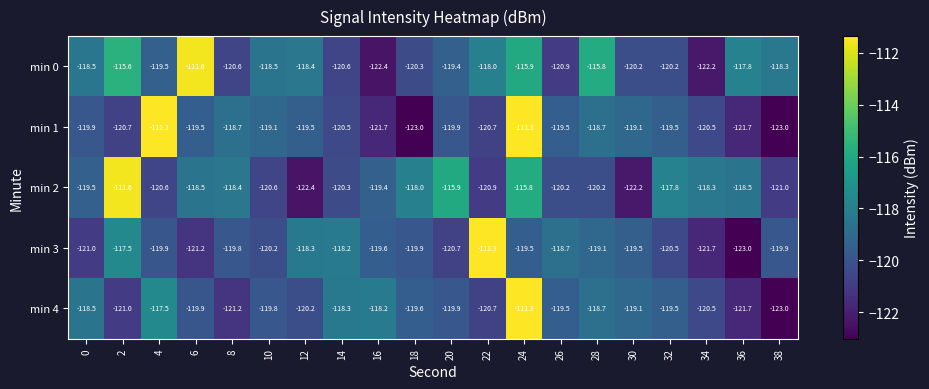

What is the sum of the min 3 values at 26 and 2?

-236.2